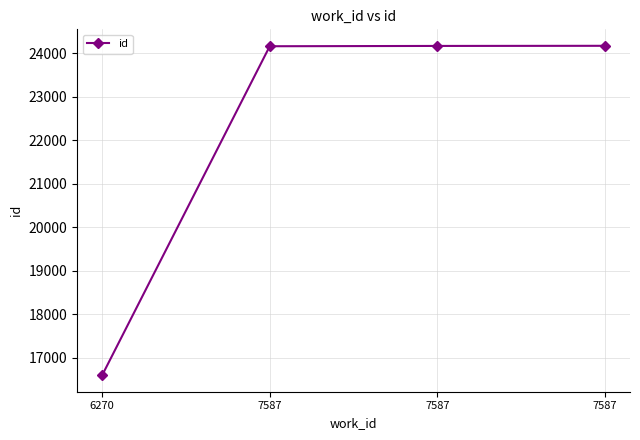

List the labels in order of value, smallest first.

6270, 7587, 7587, 7587